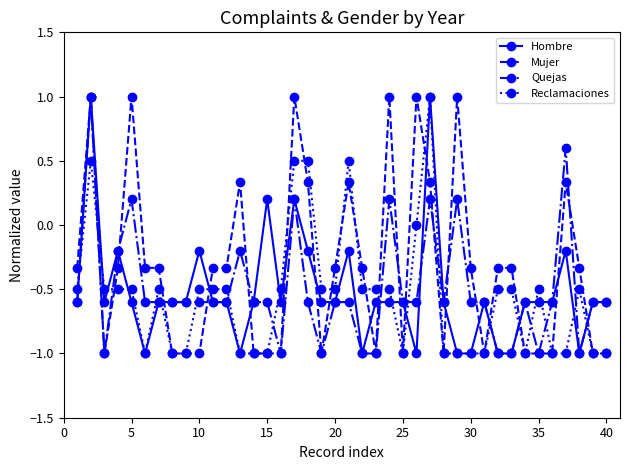

How many values in the Hombre series are below 0?

36